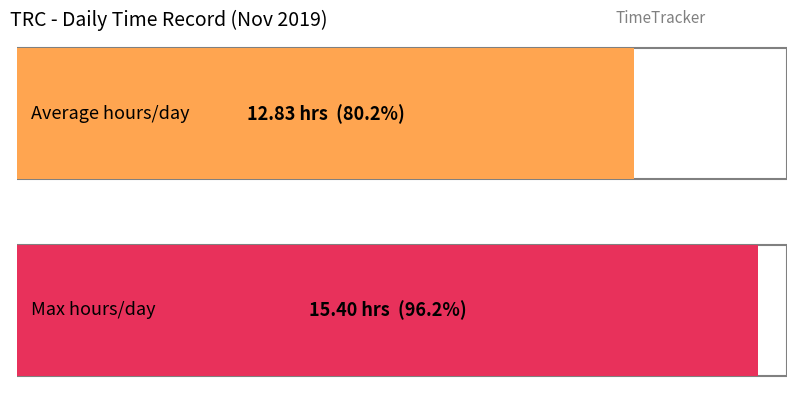

Is it true that the value at 8 is 18.4?

False